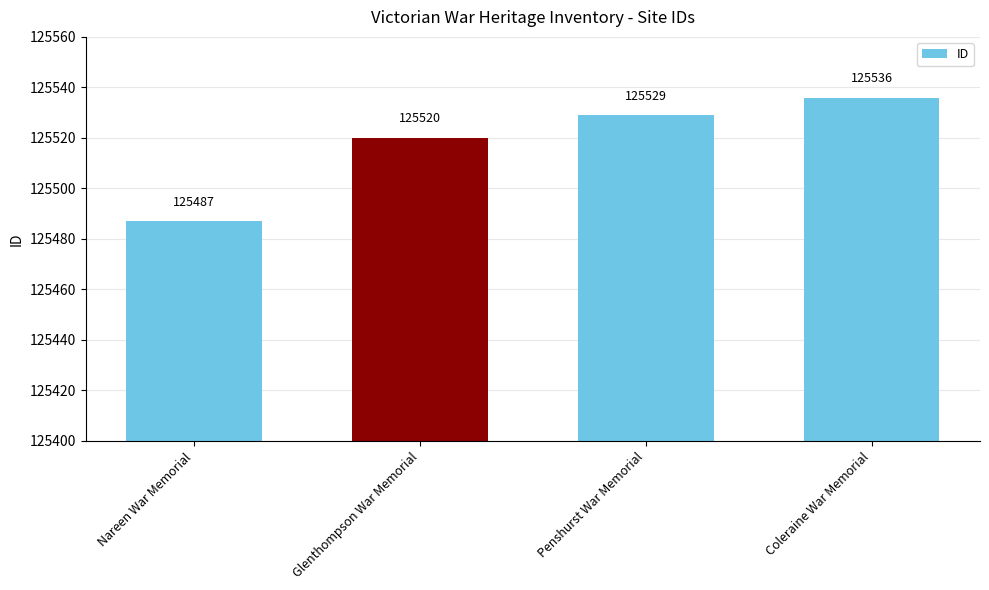

What is the label of the 4th bar from the right?

Nareen War Memorial